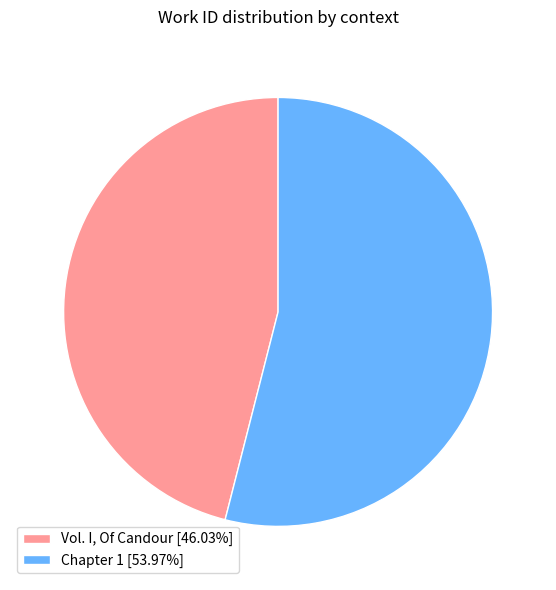

Do Vol. I, Of Candour [46.03%] and Chapter 1 [53.97%] together represent more than half of the pie?

Yes